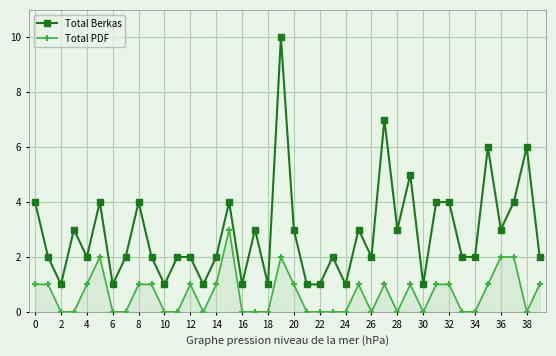

True or false: Total PDF has more than 0 points higher than both neighbors.

True